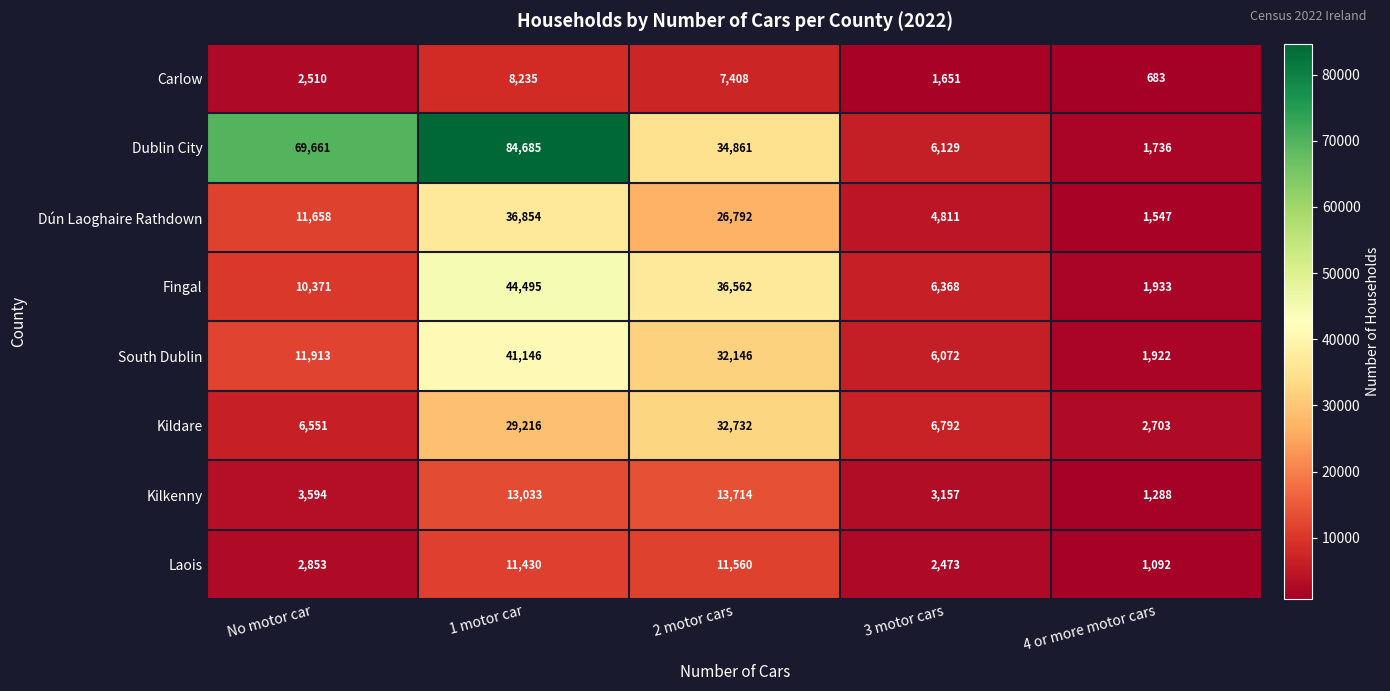

What is the maximum value shown in the chart?

84685